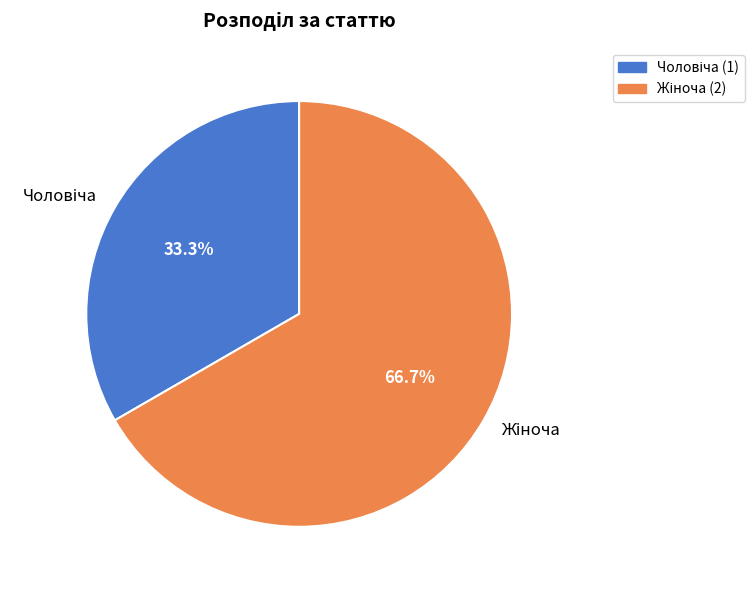

Is there a majority slice in this chart?

Yes